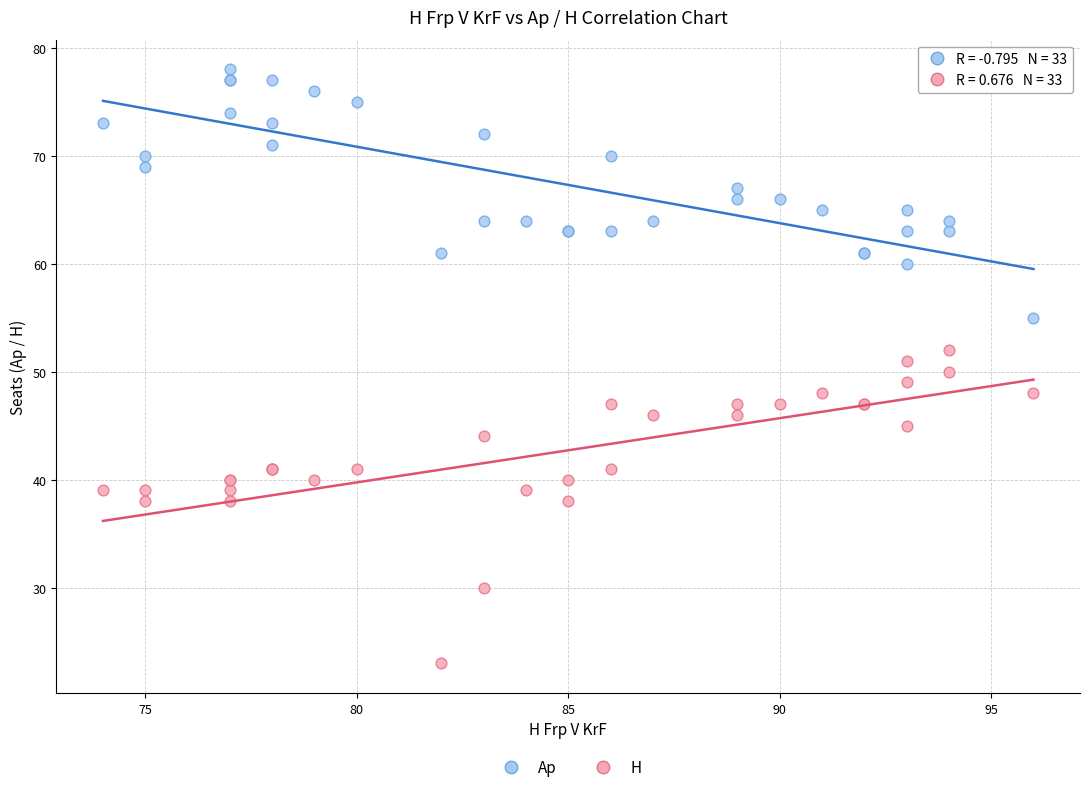

Which series contains the lowest Y value?

H